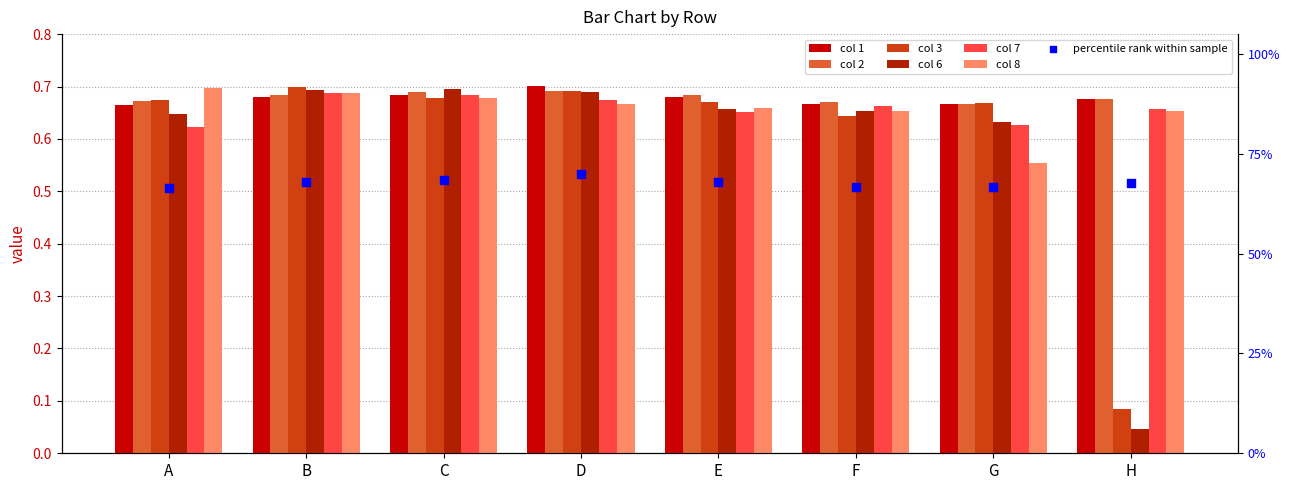

Which series contains the highest Y value?

1